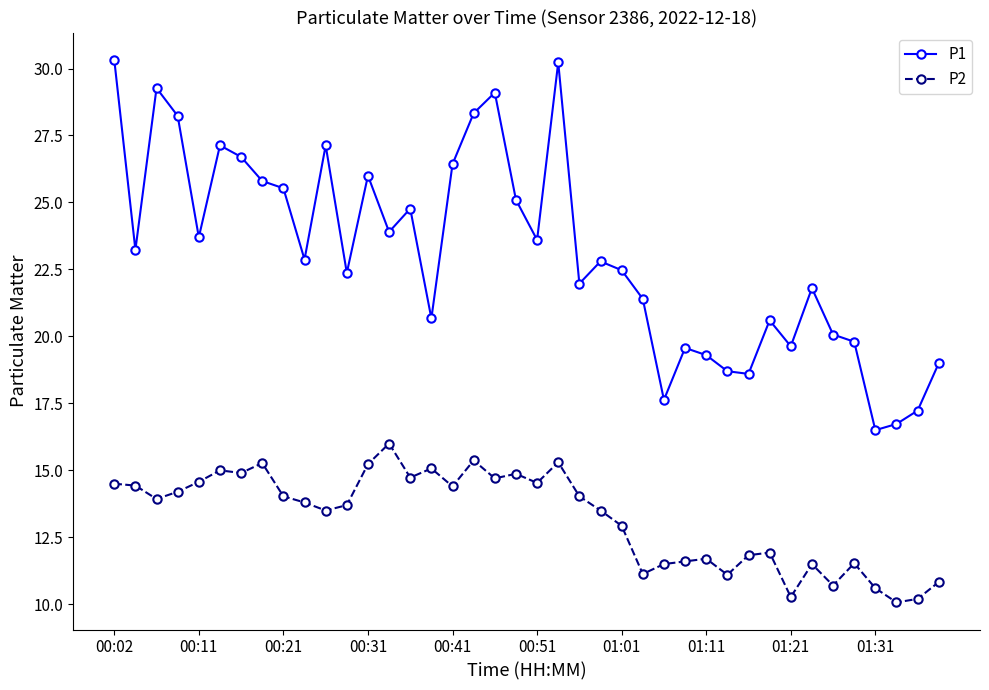

True or false: P1 and P2 intersect in this chart.

False